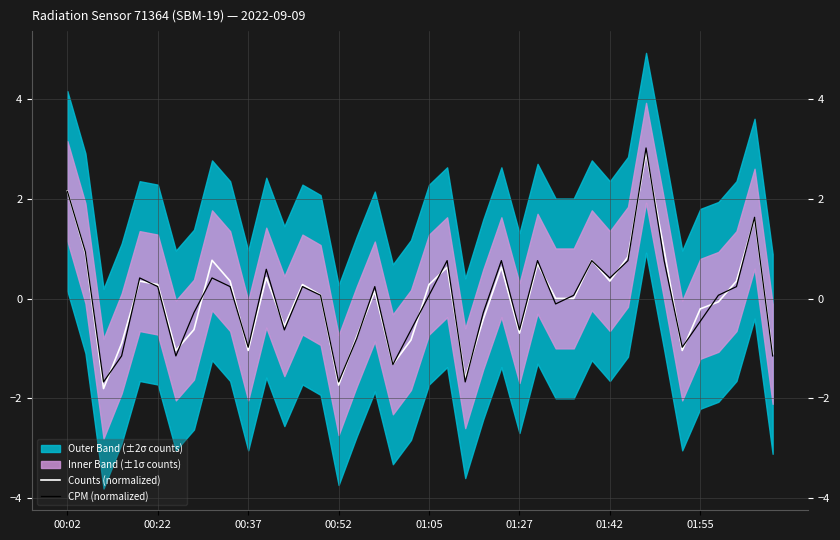

Does the chart display data point markers on the line(s)?

No